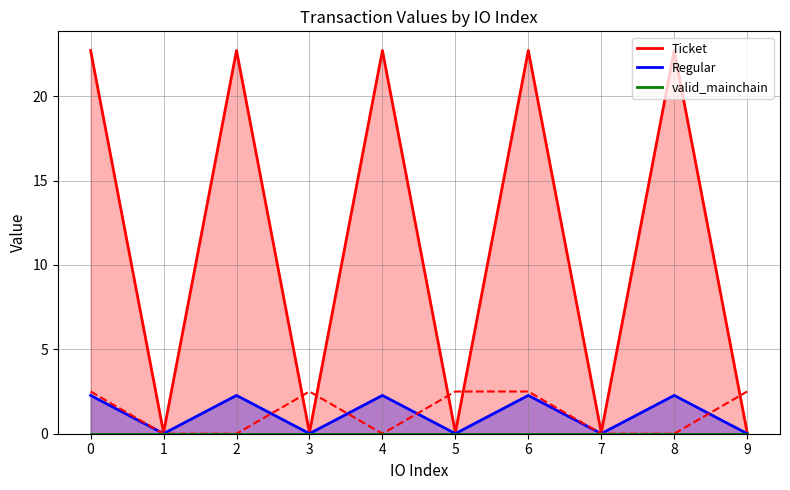

In Regular, how many points are lower than both neighbors (excluding endpoints)?

4